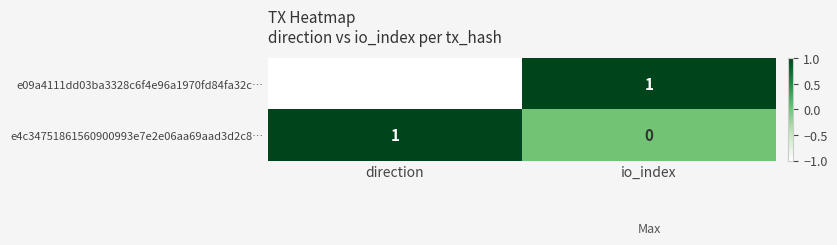

Reading right to left, transcribe all the data shown in this chart.

e09a4111dd03ba3328c6f4e96a1970fd84fa32c…: 1	-1
e4c34751861560900993e7e2e06aa69aad3d2c8…: 0	1